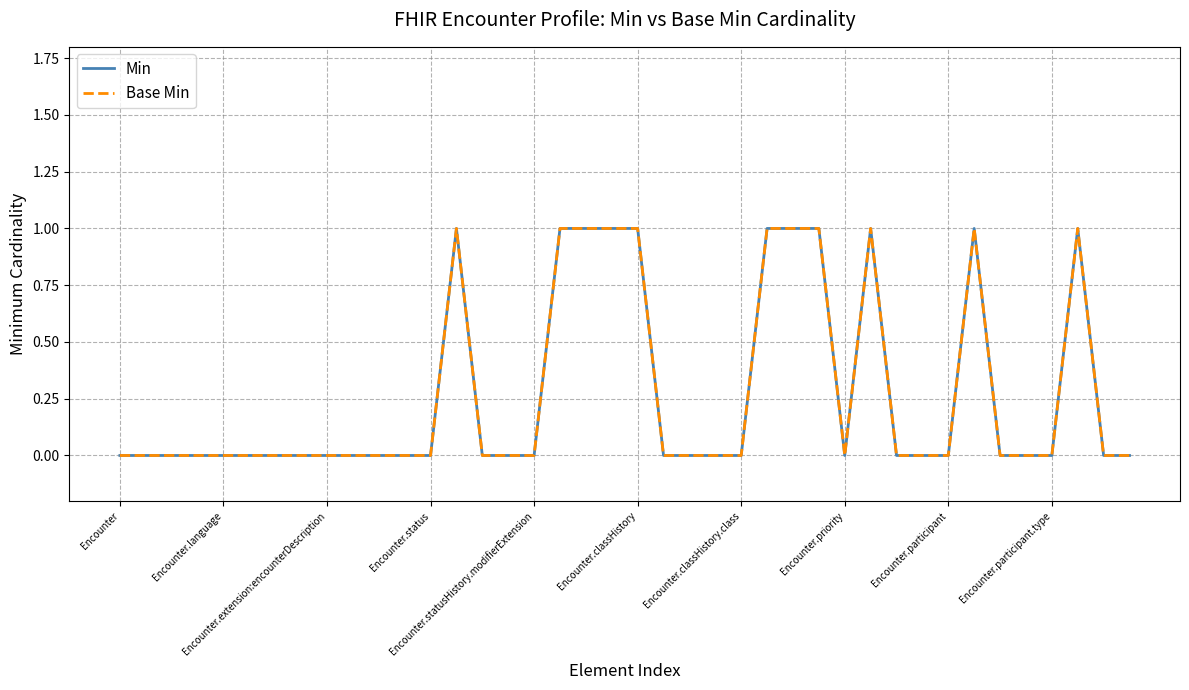

Reading left to right, extract all data points from this chart.

Min: 0	0	0	0	0	0	0	0	0	0	0	0	0	1	0	0	0	1	1	1	1	0	0	0	0	1	1	1	0	1	0	0	0	1	0	0	0	1	0	0
Base Min: 0	0	0	0	0	0	0	0	0	0	0	0	0	1	0	0	0	1	1	1	1	0	0	0	0	1	1	1	0	1	0	0	0	1	0	0	0	1	0	0